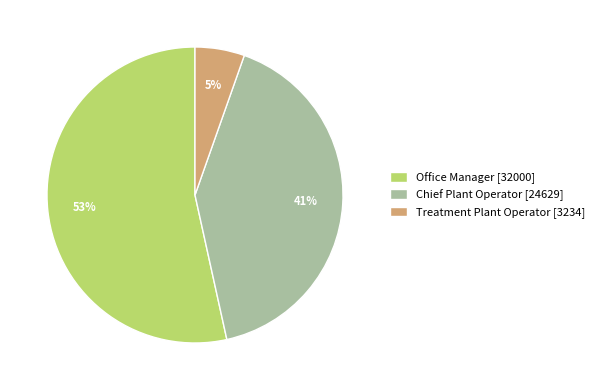

Is there a majority slice in this chart?

Yes